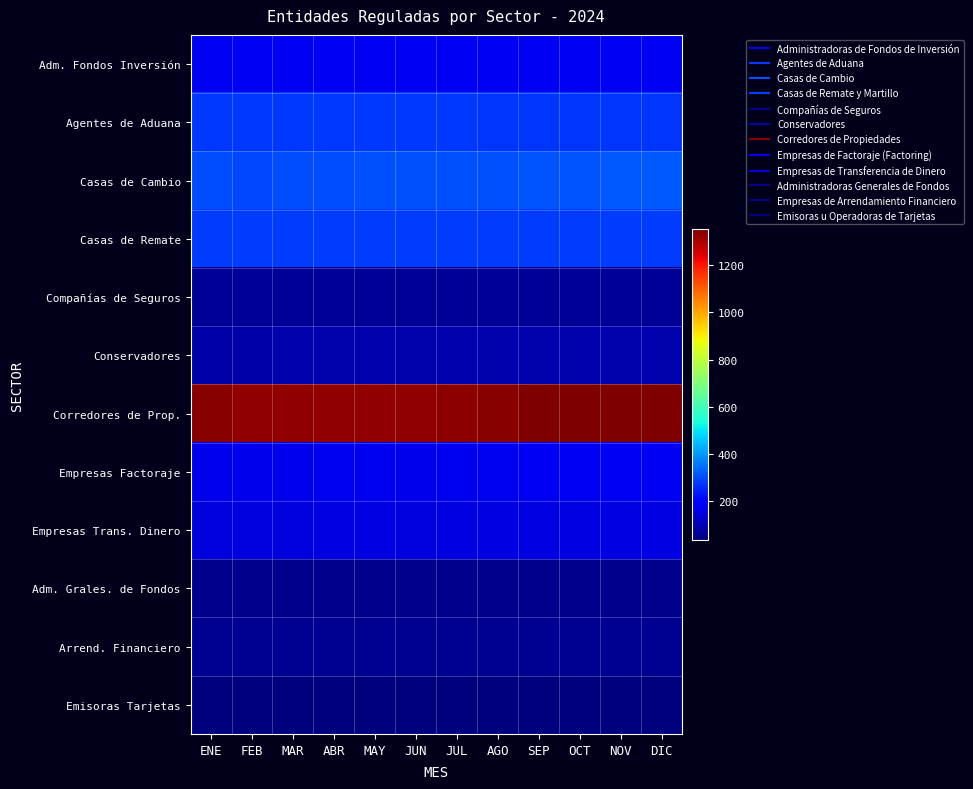

List the series in order of their peak value, highest first.

Corredores de Prop., Casas de Cambio, Casas de Remate, Agentes de Aduana, Adm. Fondos Inversión, Empresas Factoraje, Empresas Trans. Dinero, Conservadores, Compañías de Seguros, Arrend. Financiero, Adm. Grales. de Fondos, Emisoras Tarjetas